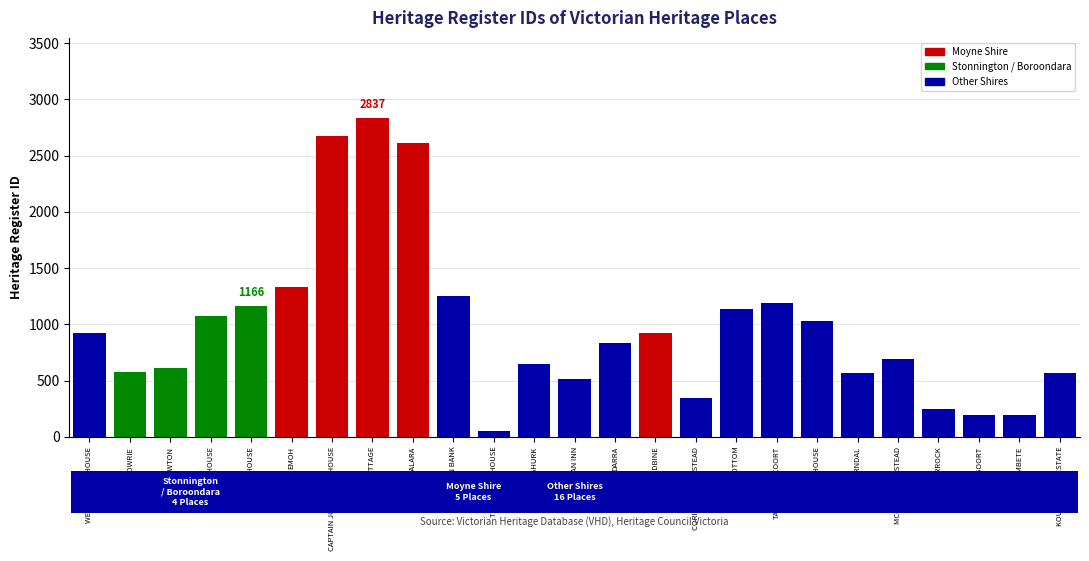

What is the approximate value at COMO HOUSE, to the nearest 10?

1080